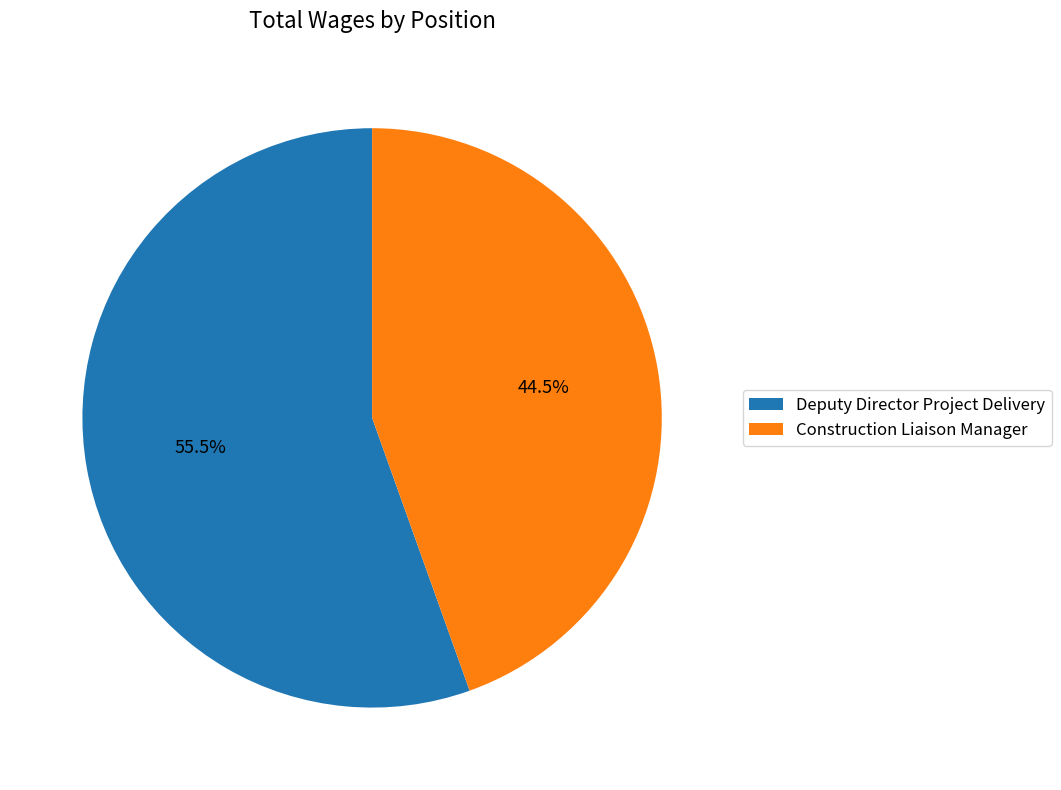

To the nearest percent, what is the difference between the Deputy Director Project Delivery and Construction Liaison Manager slice percentages?

11%